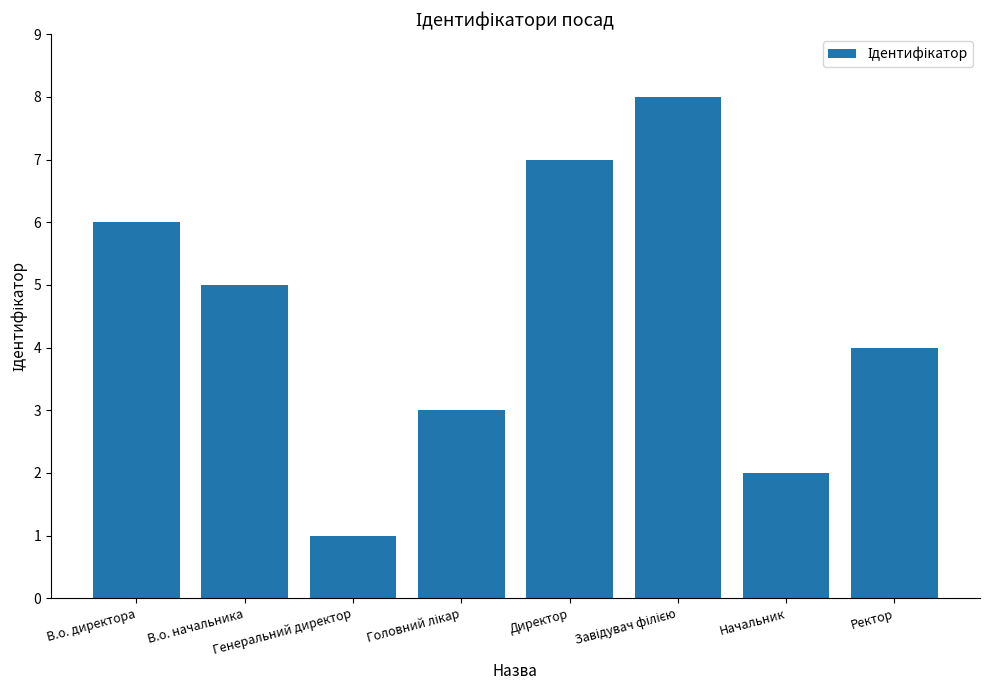

What is the difference between the maximum and minimum values?

7